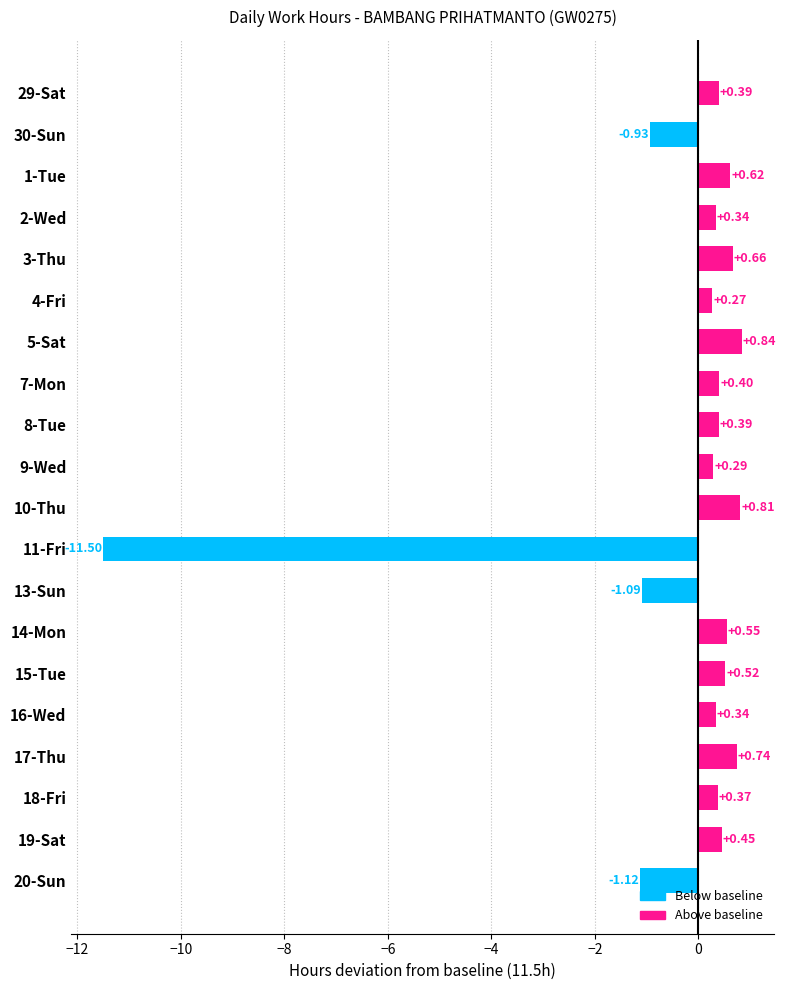

What is the smallest value displayed?

-11.5